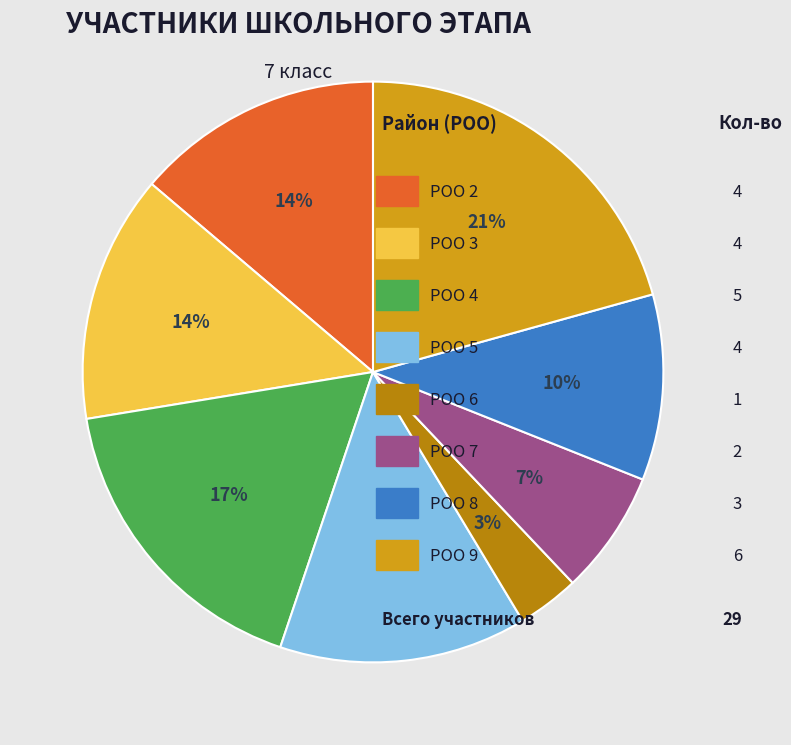

Count the number of slices in the pie.

8